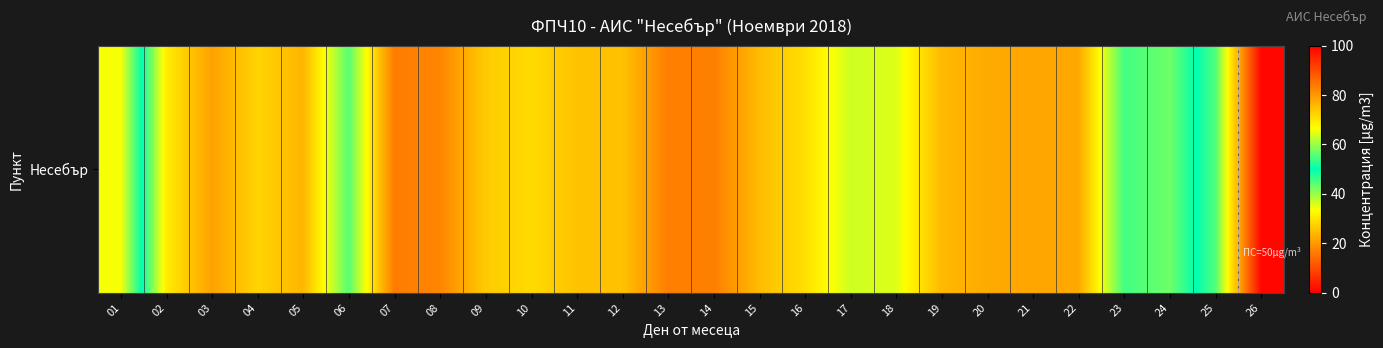

Reading left to right, list all the values displayed in this chart.

66.2	31.1	21.1	27.9	23.9	44.3	16.3	17.6	26.6	28.6	25.4	25.2	16.7	16.6	24.6	29.3	36.6	35.6	24.3	22.4	21.9	22.2	45.6	42.9	55.2	98.9